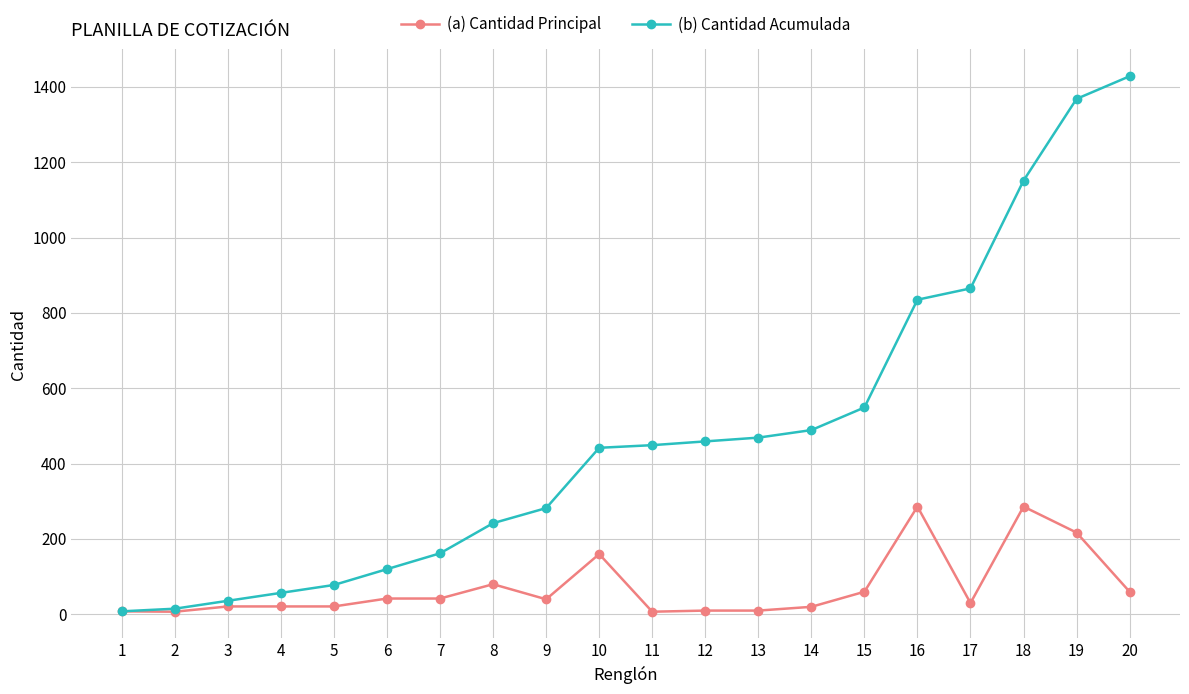

What is the maximum value shown in the chart?

1428